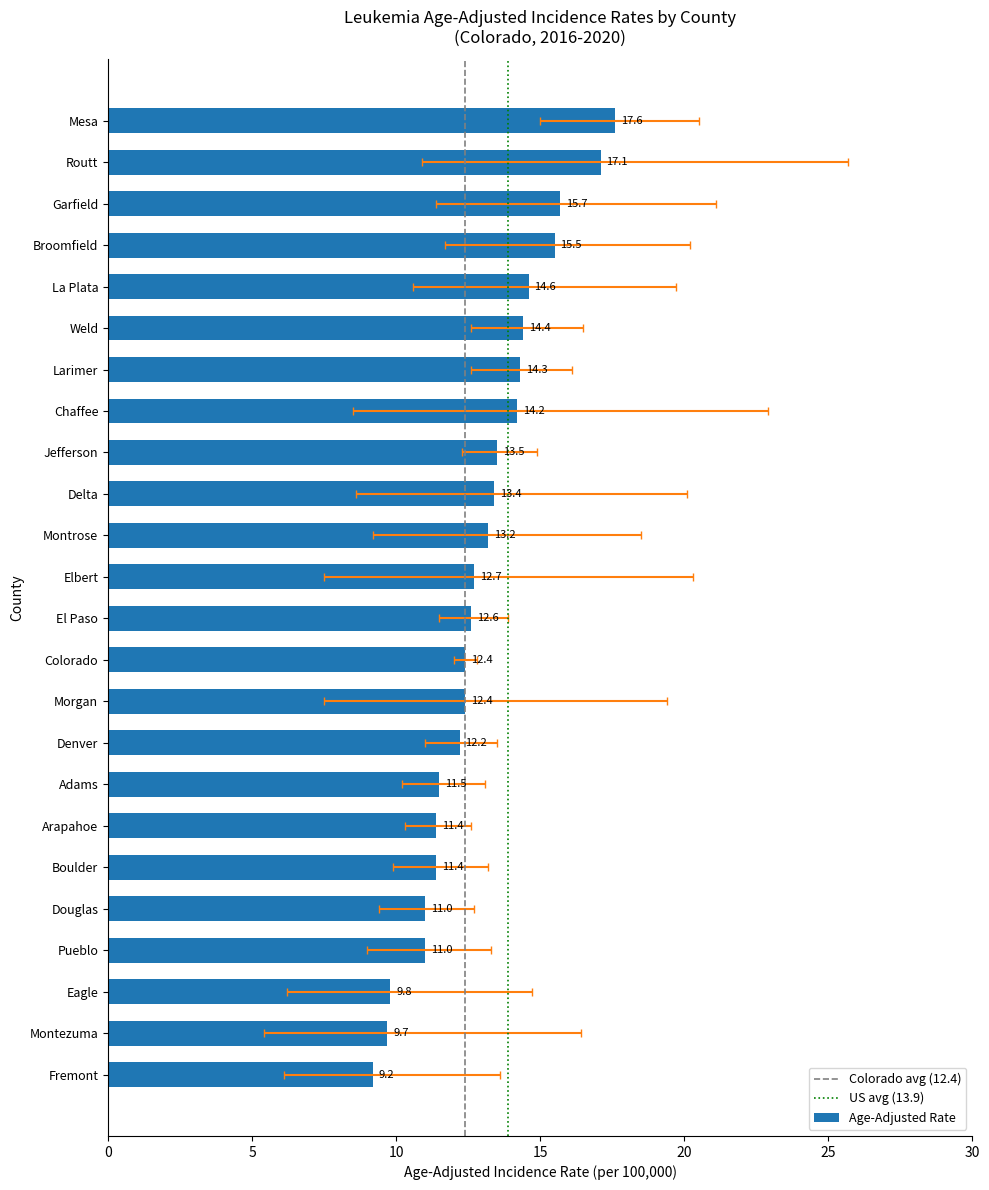

Reading left to right, what are all the values shown in this chart?

Age-Adjusted Rate: Colorado=12.4	Weld=14.4	Routt=17.1	Pueblo=11.0	Morgan=12.4	Montrose=13.2	Montezuma=9.7	Mesa=17.6	Larimer=14.3	La Plata=14.6	Jefferson=13.5	Garfield=15.7	Fremont=9.2	Elbert=12.7	El Paso=12.6	Eagle=9.8	Douglas=11.0	Denver=12.2	Delta=13.4	Chaffee=14.2	Broomfield=15.5	Boulder=11.4	Arapahoe=11.4	Adams=11.5
Lower 95% CI: Colorado=12.0	Weld=12.6	Routt=10.9	Pueblo=9.0	Morgan=7.5	Montrose=9.2	Montezuma=5.4	Mesa=15.0	Larimer=12.6	La Plata=10.6	Jefferson=12.3	Garfield=11.4	Fremont=6.1	Elbert=7.5	El Paso=11.5	Eagle=6.2	Douglas=9.4	Denver=11.0	Delta=8.6	Chaffee=8.5	Broomfield=11.7	Boulder=9.9	Arapahoe=10.3	Adams=10.2
Upper 95% CI: Colorado=12.8	Weld=16.5	Routt=25.7	Pueblo=13.3	Morgan=19.4	Montrose=18.5	Montezuma=16.4	Mesa=20.5	Larimer=16.1	La Plata=19.7	Jefferson=14.9	Garfield=21.1	Fremont=13.6	Elbert=20.3	El Paso=13.9	Eagle=14.7	Douglas=12.7	Denver=13.5	Delta=20.1	Chaffee=22.9	Broomfield=20.2	Boulder=13.2	Arapahoe=12.6	Adams=13.1